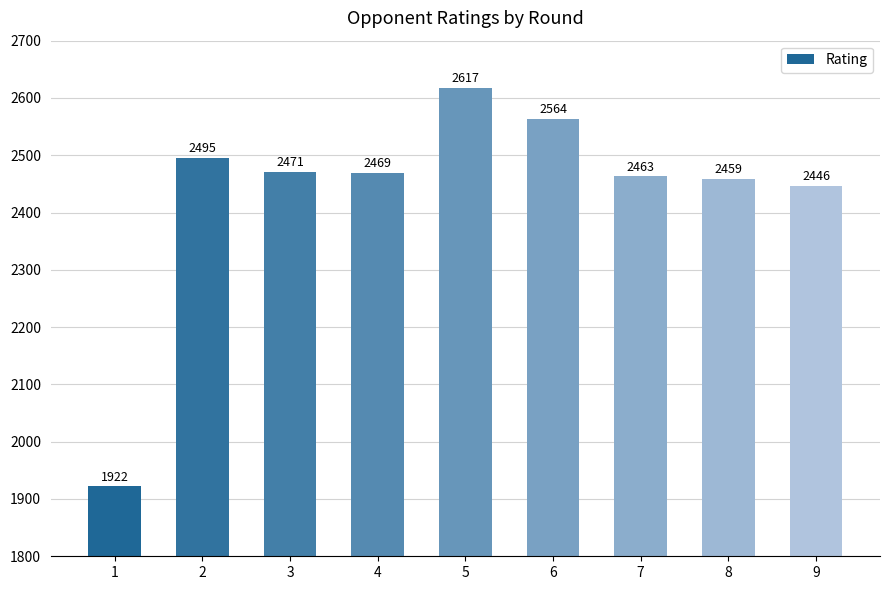

At which category does the chart reach its minimum across all series?

1